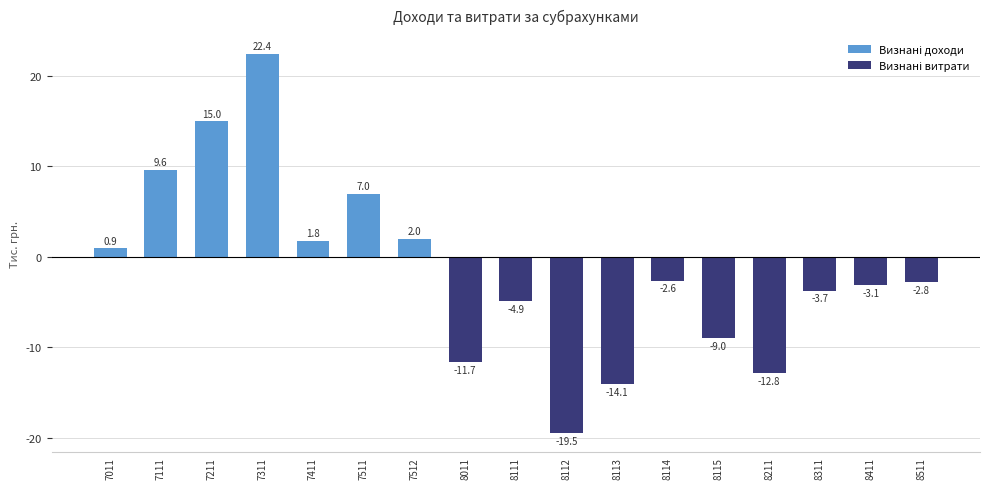

How many positive values are there?

7